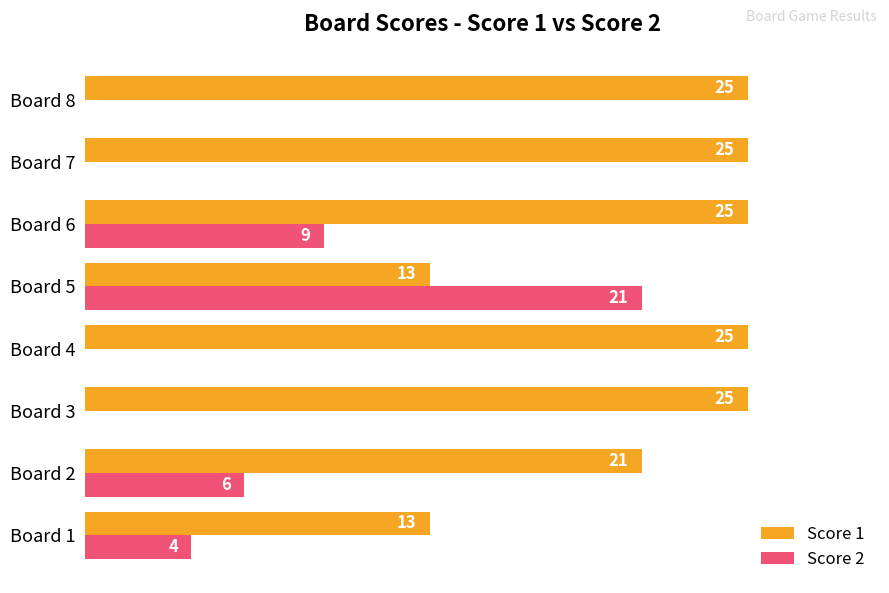

Between Board 1 and Board 5, which series saw the biggest shift?

Score 2